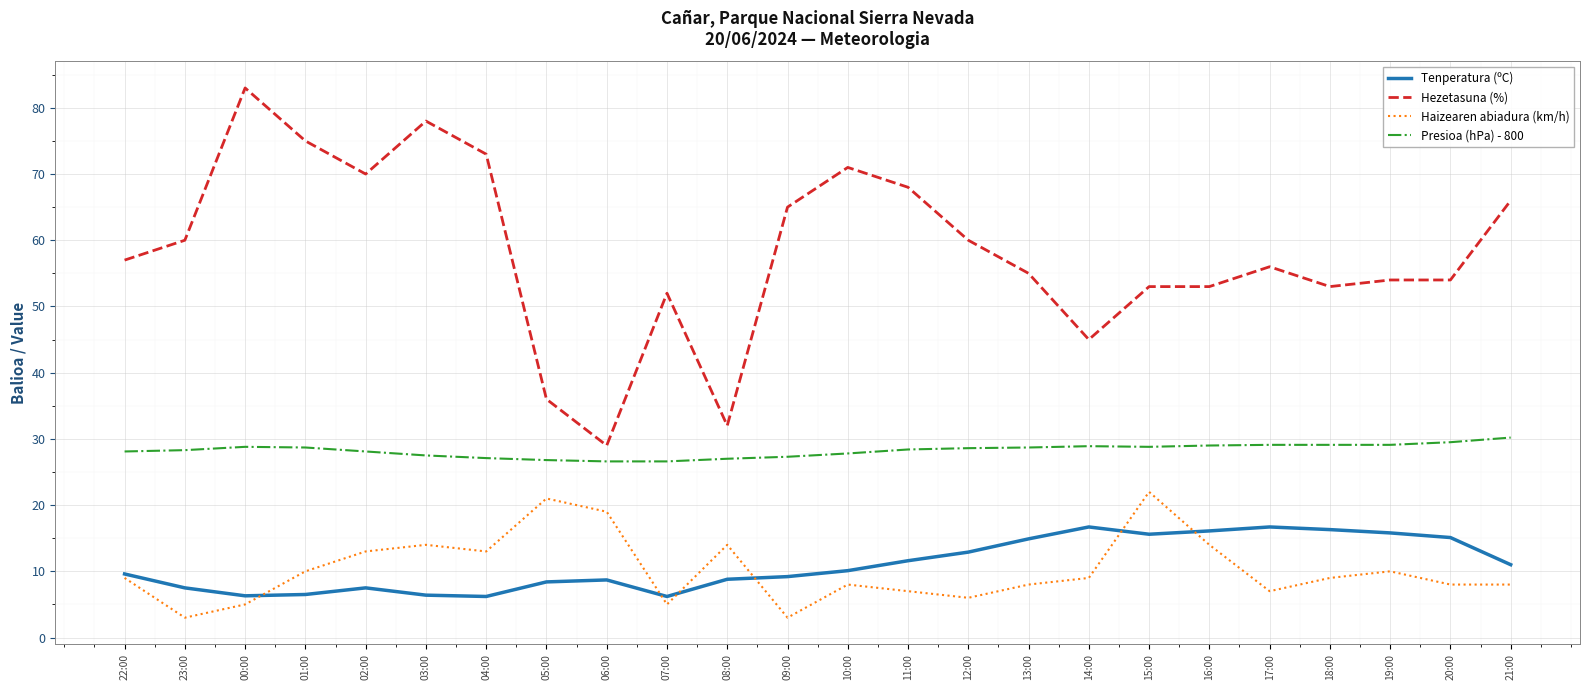

Is the value of Haizearen abiadura (km/h) at 17:00 greater than the value of Tenperatura (ºC) at 12:00?

No